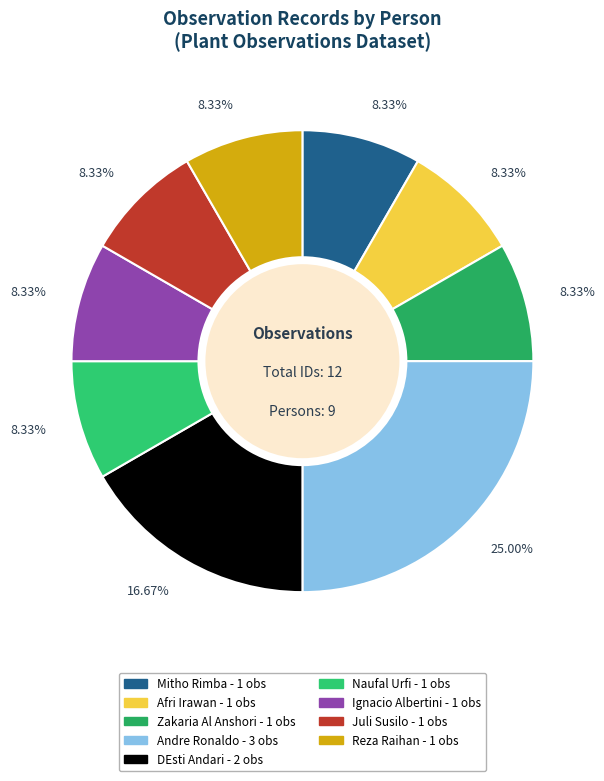

What is the total percentage of Reza Raihan and Juli Susilo?

16.7%